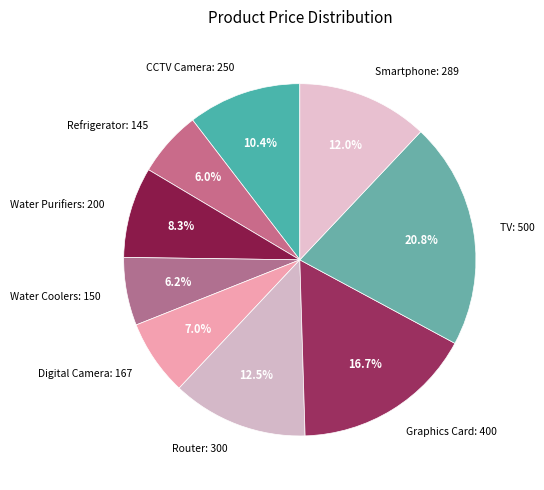

Between CCTV Camera and TV, which is larger?

TV